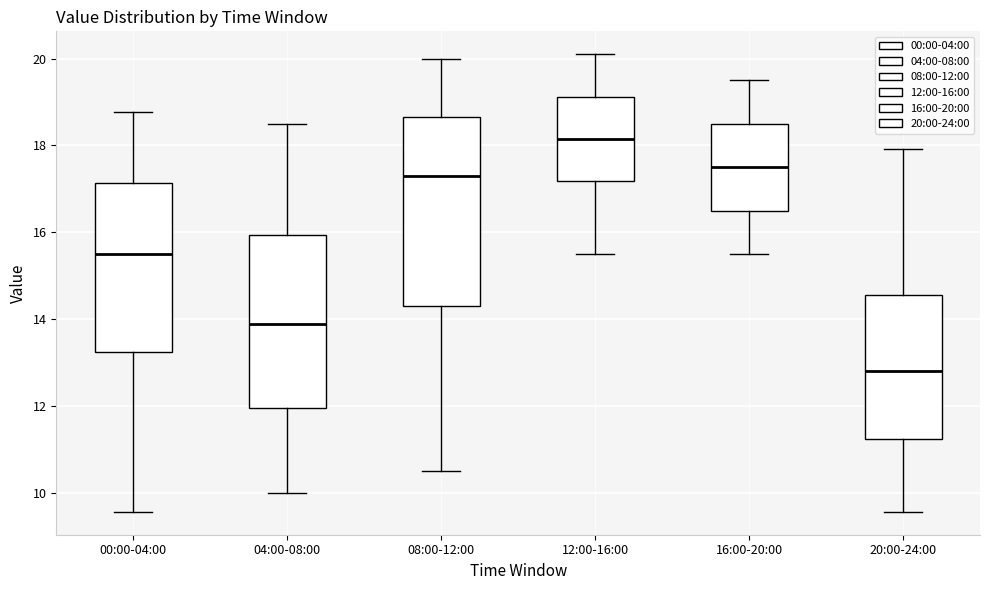

Comparing the boxes themselves (not the whiskers), which one is the tallest?

08:00-12:00